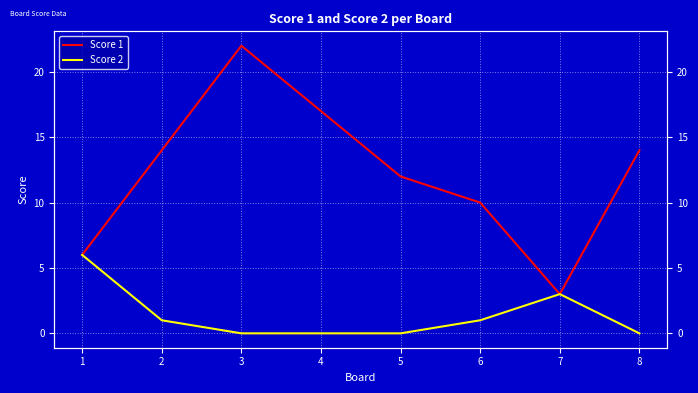

Rank the series by their maximum value, from lowest to highest.

Score 2, Score 1